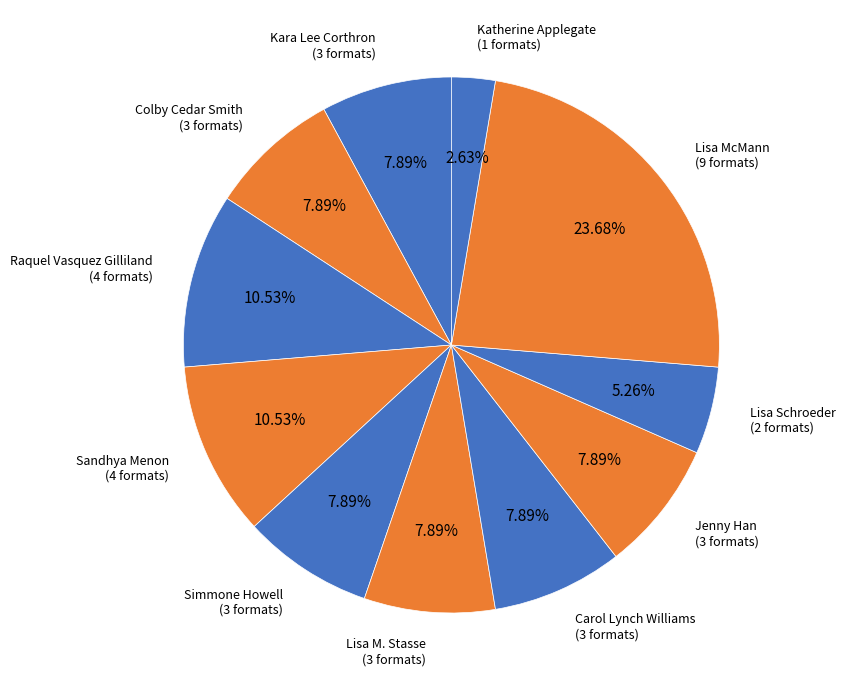

How many segments does this pie chart have?

11